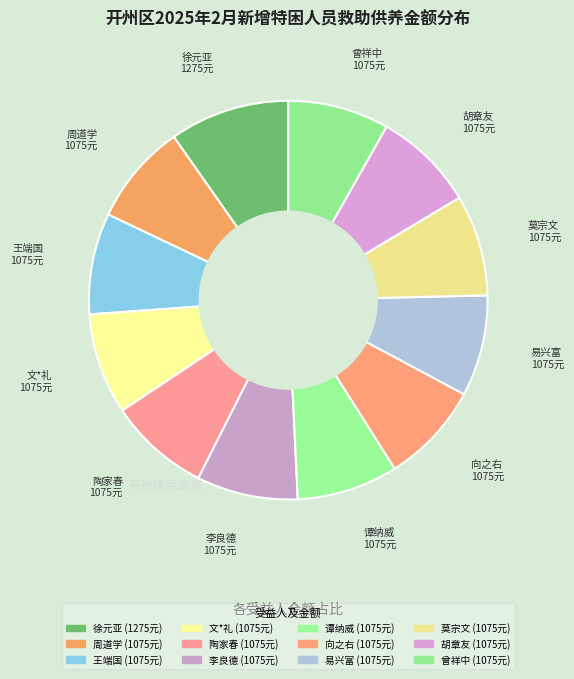

Count the number of slices in the pie.

12